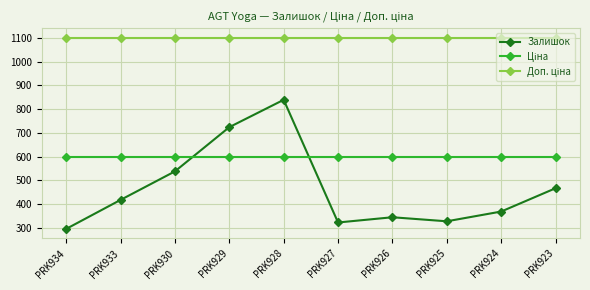

In Залишок, how many points are higher than both neighbors (excluding endpoints)?

2